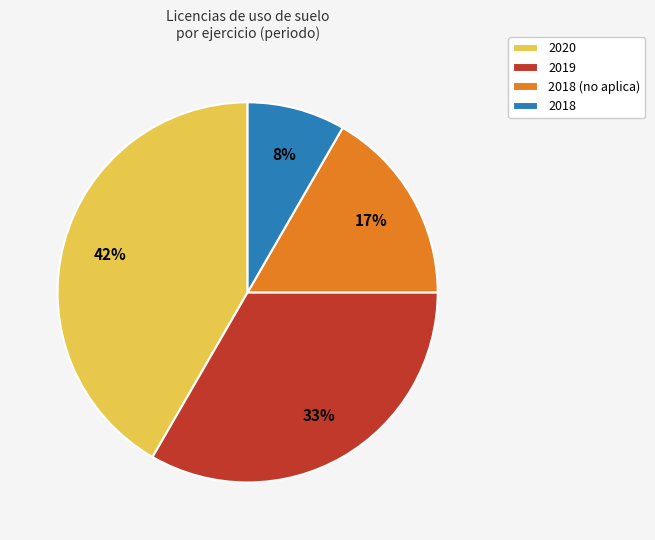

To the nearest percent, what is the average slice percentage?

25%